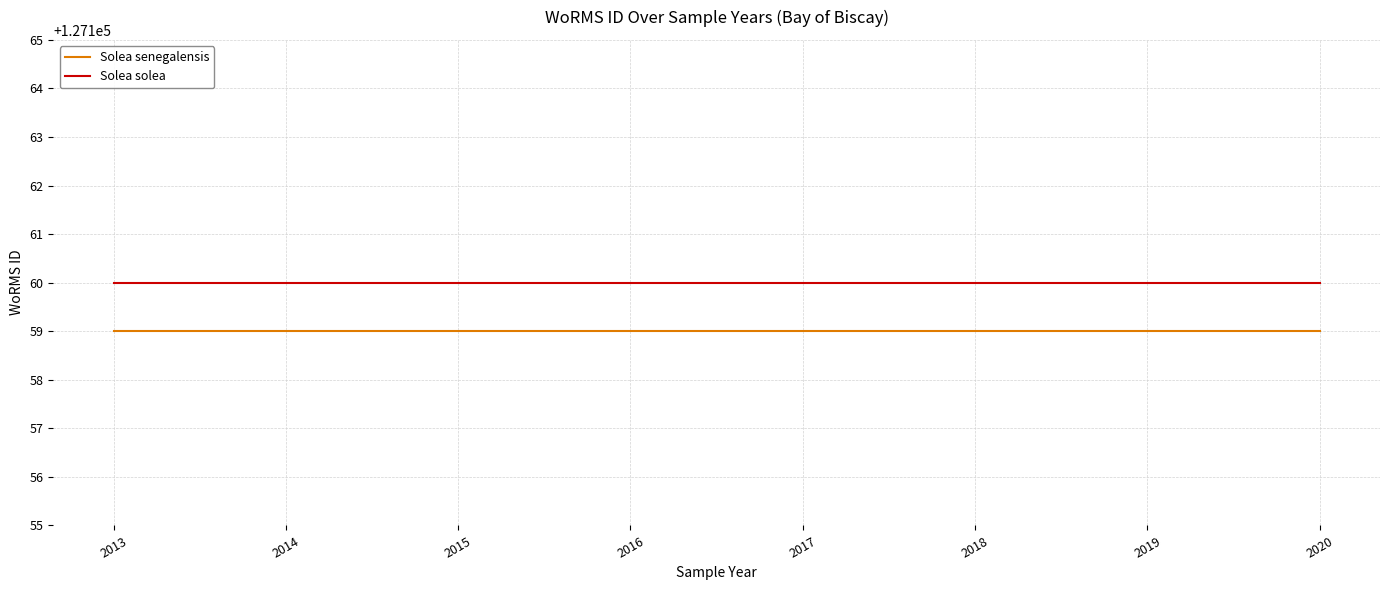

Read the Solea senegalensis value at 2013.

127159